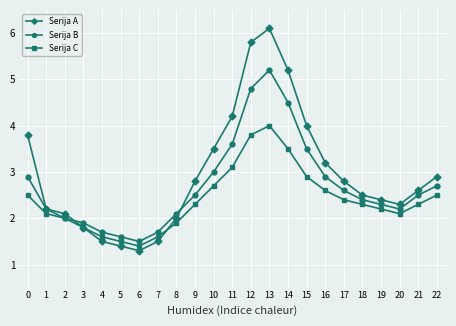

What is the difference between the second highest and second lowest values in the Serija B series?

3.2